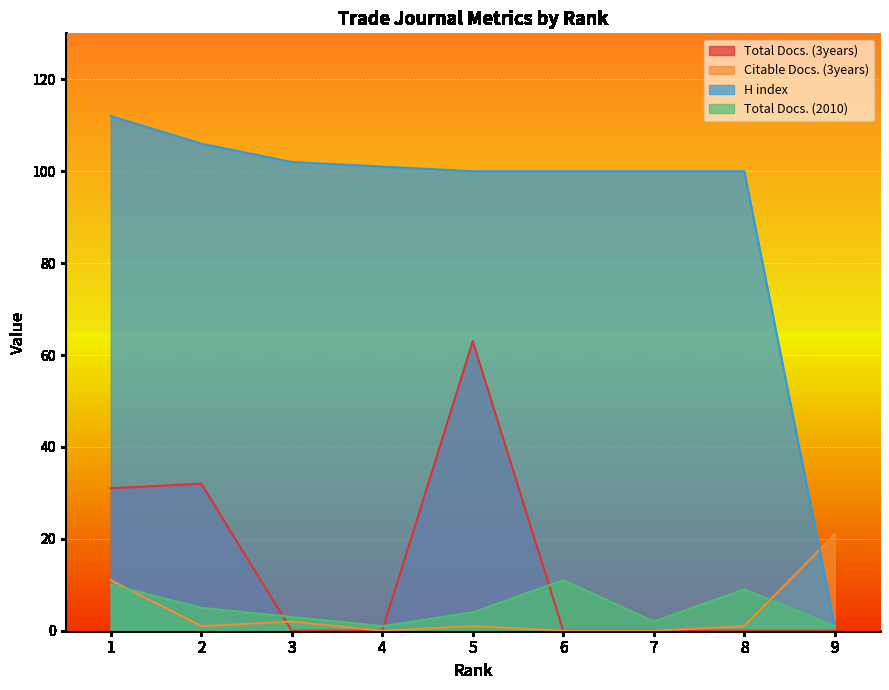

What is the difference between the Total Docs. (2010) values at 9 and 6?

10